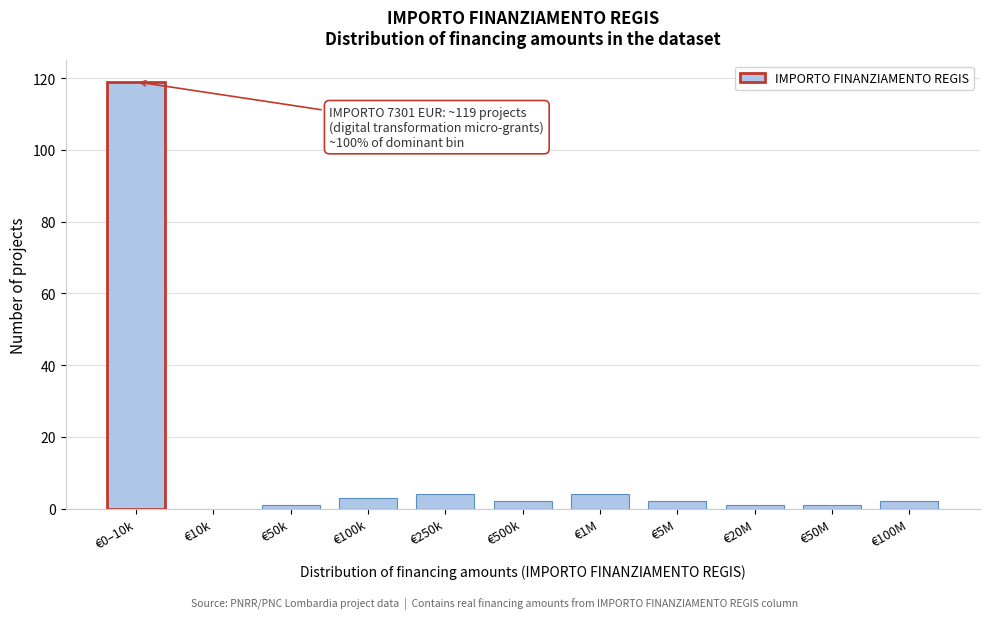

Reading left to right, extract all data points from this chart.

€0–10k=119	€10k=0	€50k=1	€100k=3	€250k=4	€500k=2	€1M=4	€5M=2	€20M=1	€50M=1	€100M=2